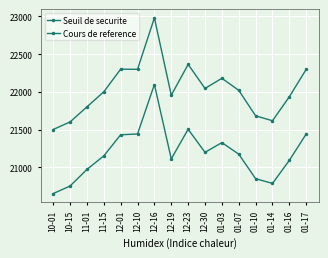

Where is Cours de reference nearest to the value 21373?

01-03